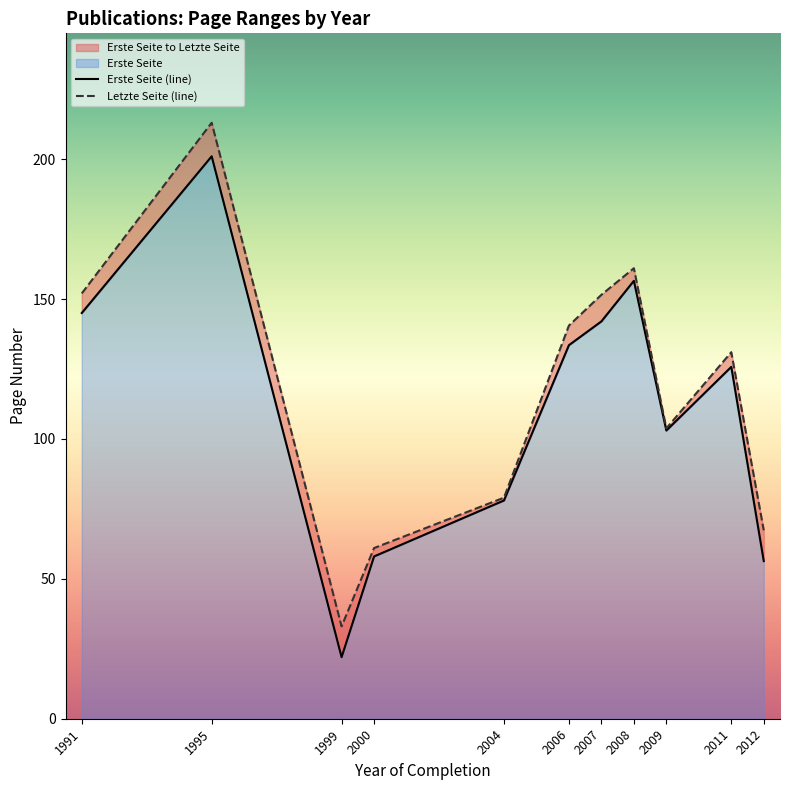

What is the label of the 17th point from the left?

2009